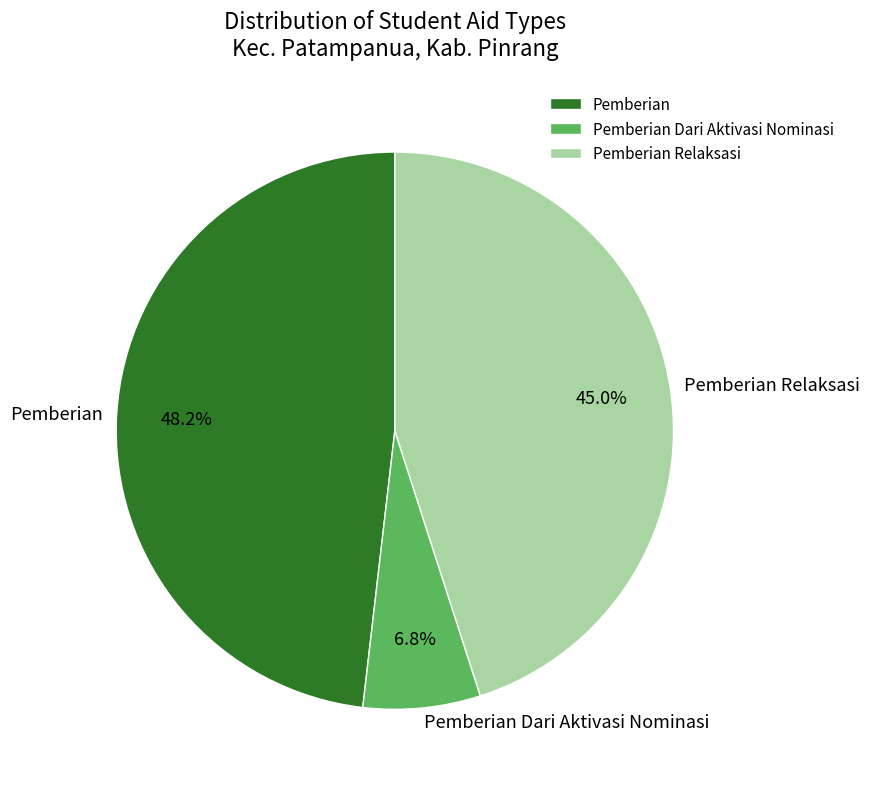

Does Pemberian Dari Aktivasi Nominasi represent more than half of the total?

No